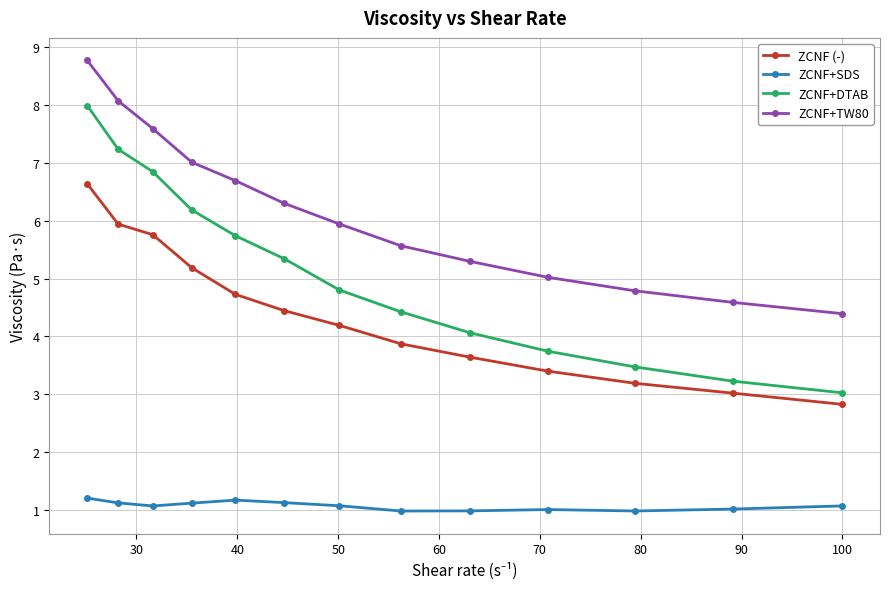

What is the minimum value for ZCNF+DTAB?

3.0